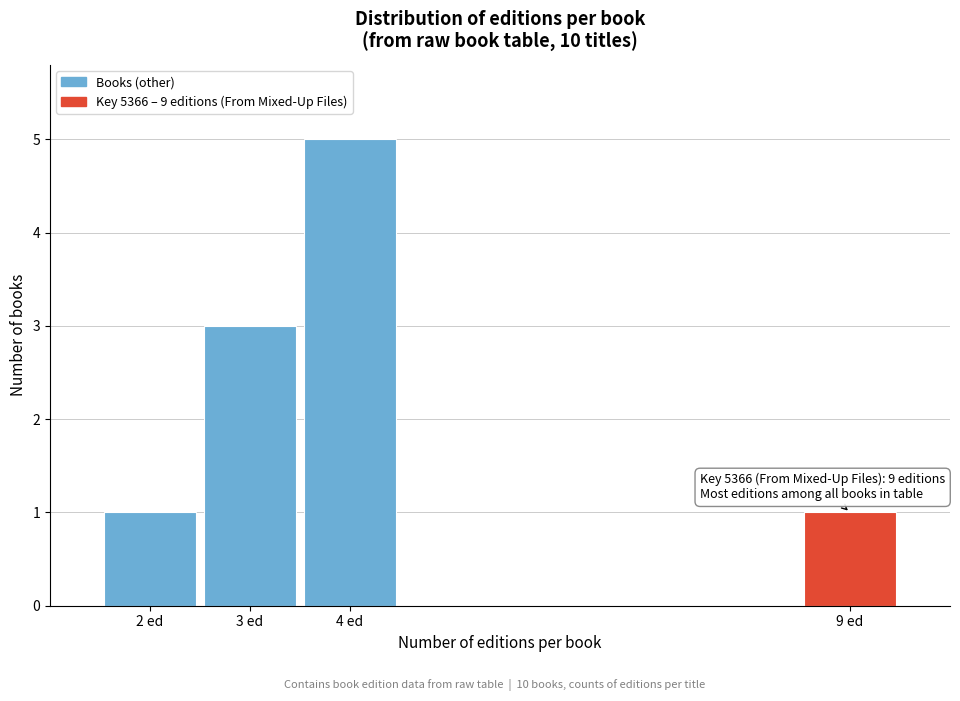

Reading left to right, extract all data points from this chart.

1	3	5	1